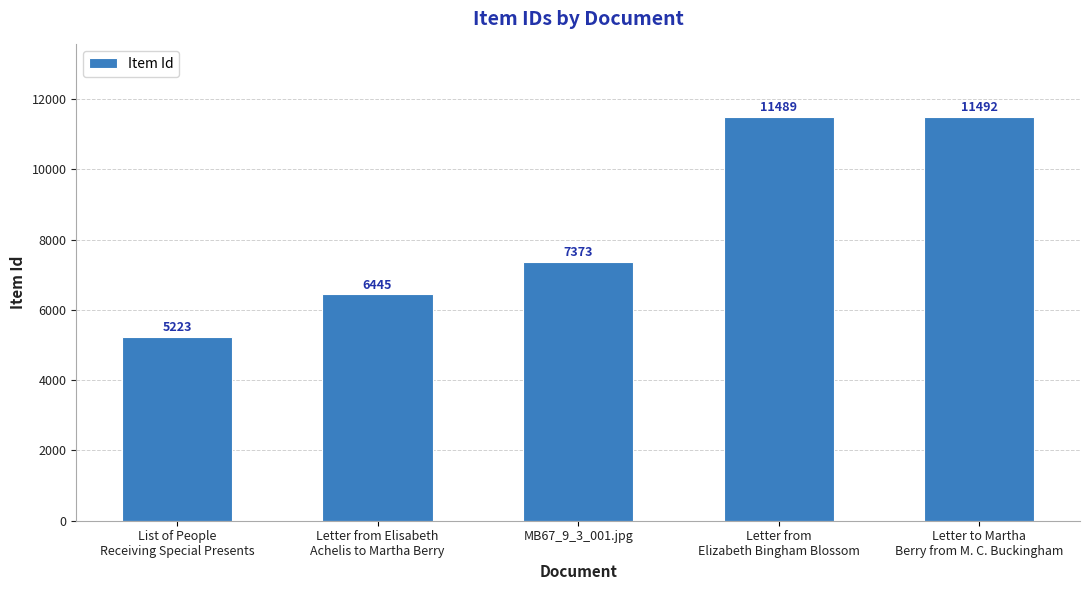

Reading right to left, list all the values displayed in this chart.

Letter to Martha
Berry from M. C. Buckingham=11492	Letter from
Elizabeth Bingham Blossom=11489	MB67_9_3_001.jpg=7373	Letter from Elisabeth
Achelis to Martha Berry=6445	List of People
Receiving Special Presents=5223